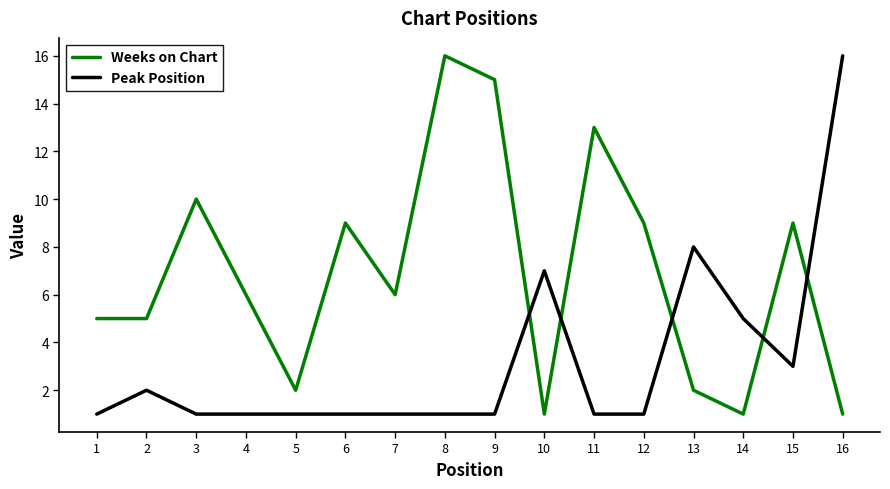

Is the value of Weeks on Chart at 15 greater than the value of Peak Position at 3?

Yes